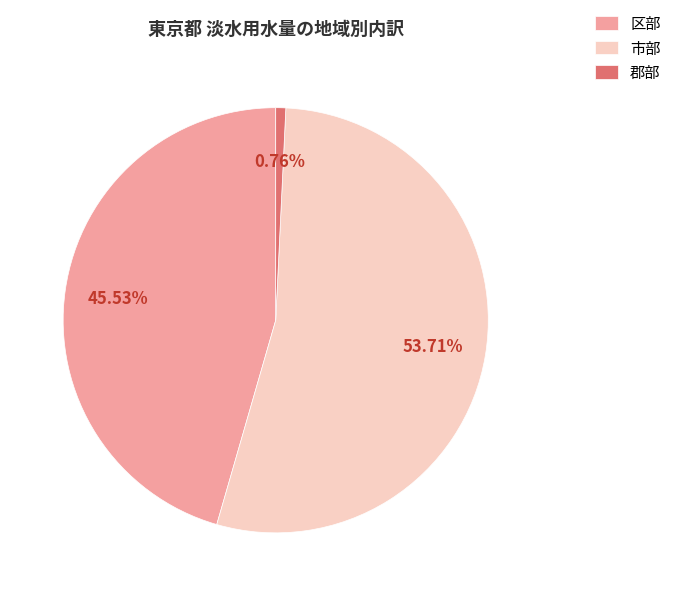

Which has a higher value, 市部 or 区部?

市部